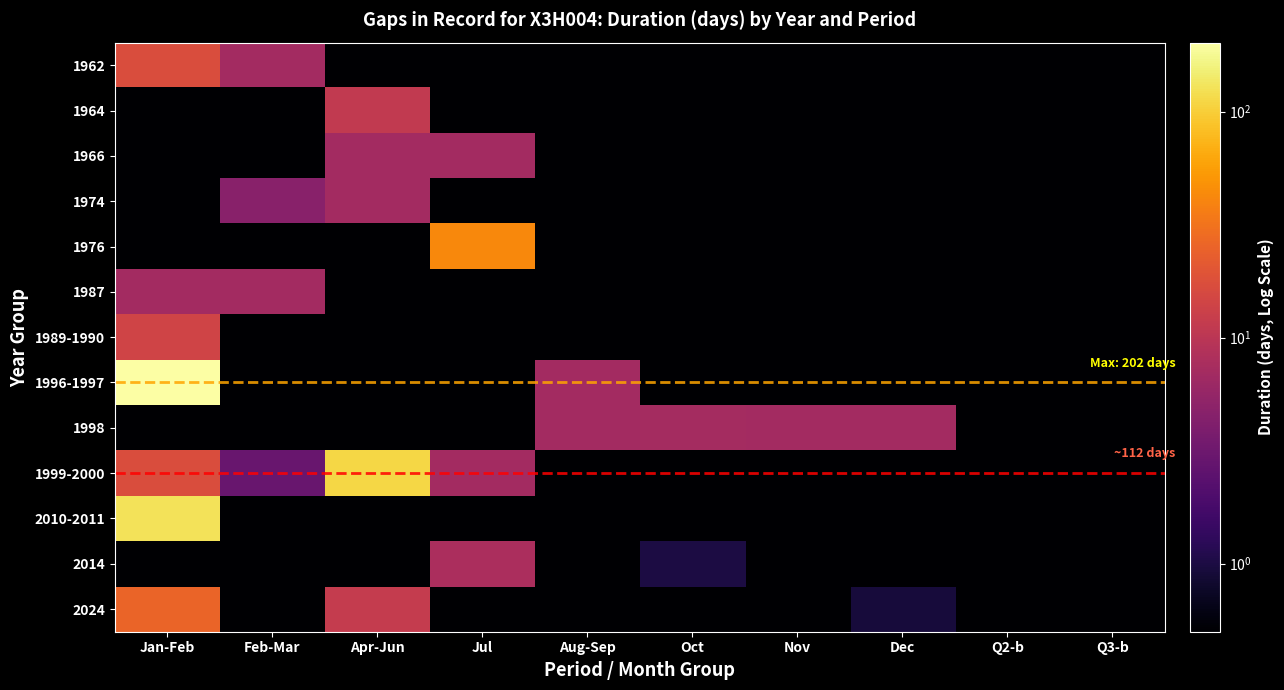

Which category has the highest value across all series?

Jan-Feb